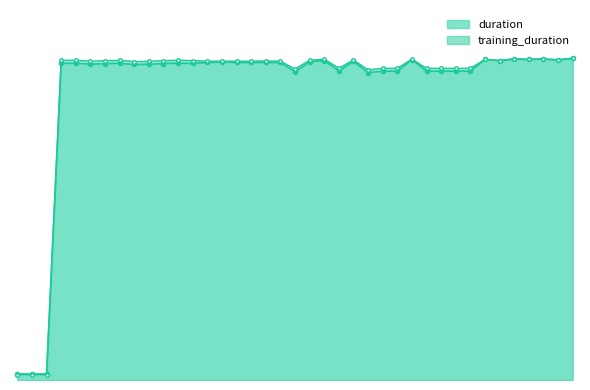

In training_duration_line, how many points are higher than both neighbors (excluding endpoints)?

13